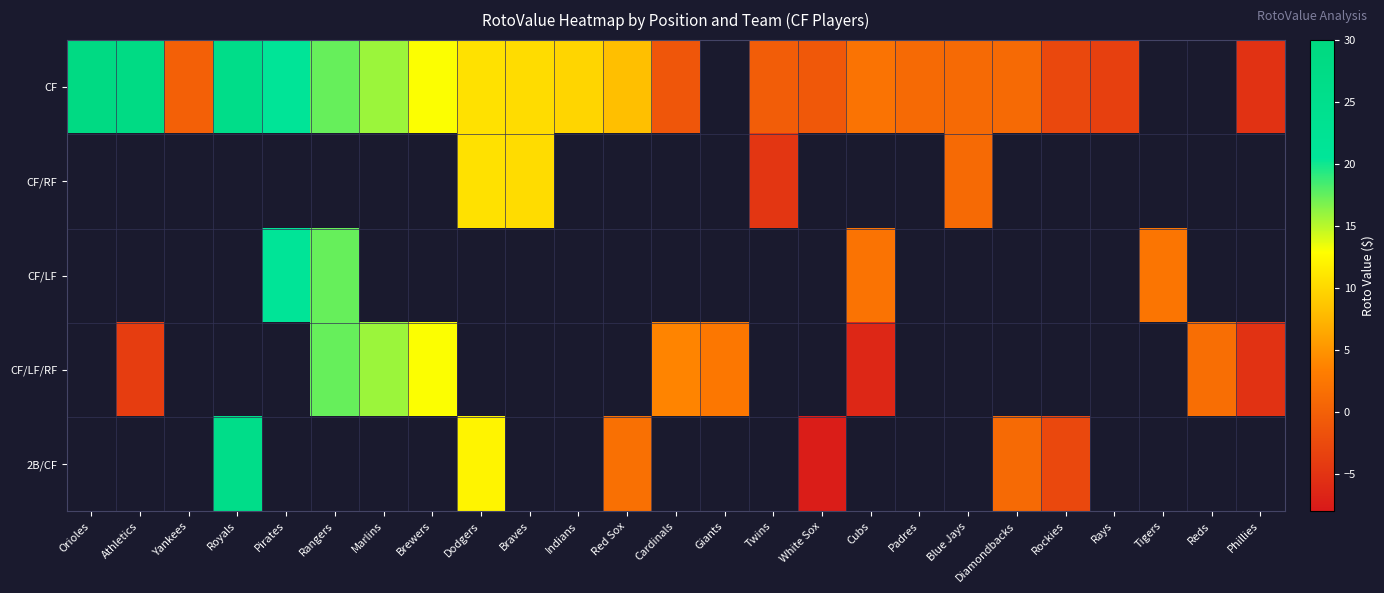

How many values in CF are below zero?

6